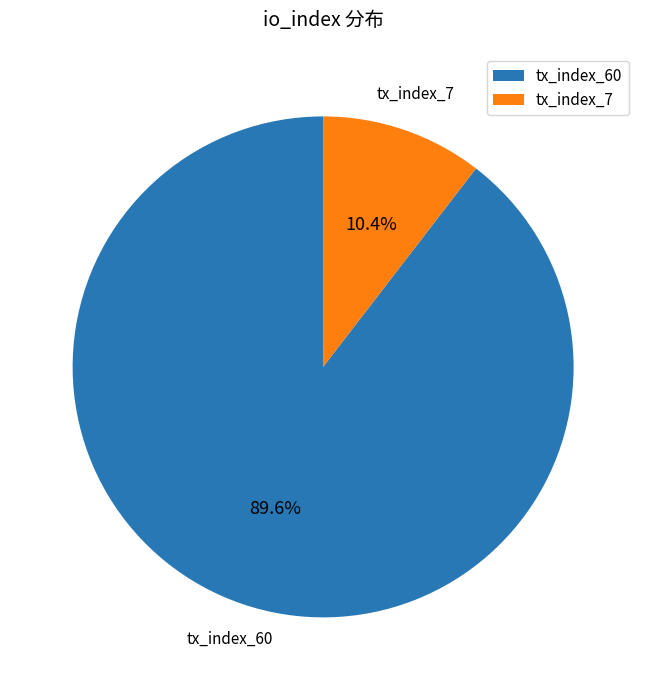

What is the ratio of the value at tx_index_60 to the value at tx_index_7?

8.6